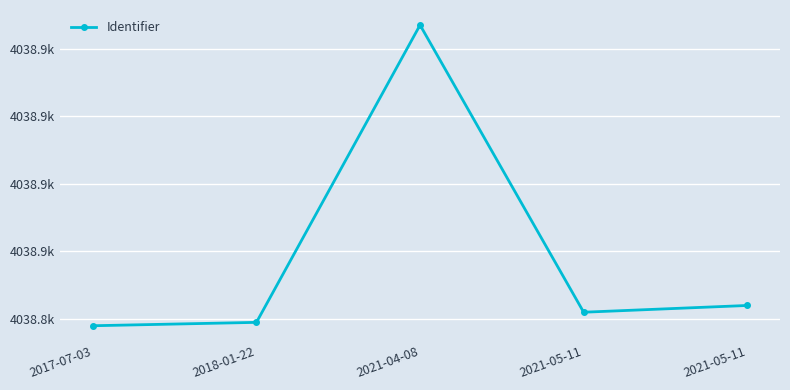

Which category has the highest value across all series?

2021-04-08